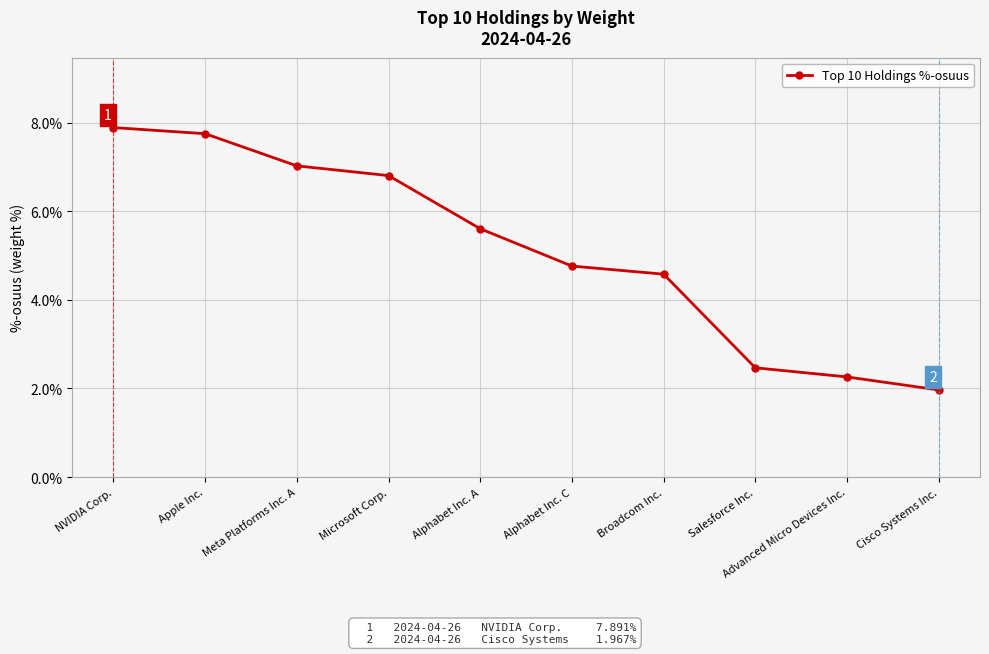

Reading left to right, transcribe all the data shown in this chart.

7.9	7.8	7.0	6.8	5.6	4.8	4.6	2.5	2.3	2.0